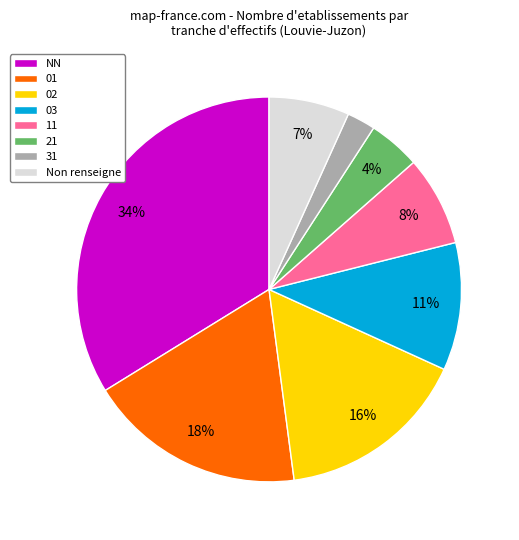

Rank the categories by value from highest to lowest.

NN, 01, 02, 03, 11, Non renseigne, 21, 31